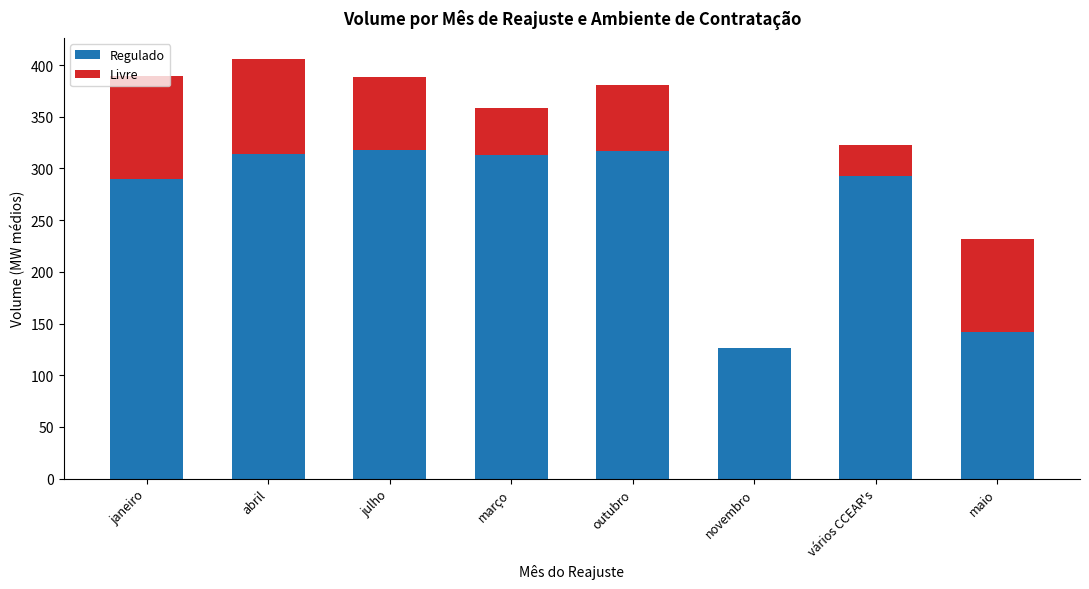

The value of Regulado at julho is 318.0. True or false?

True